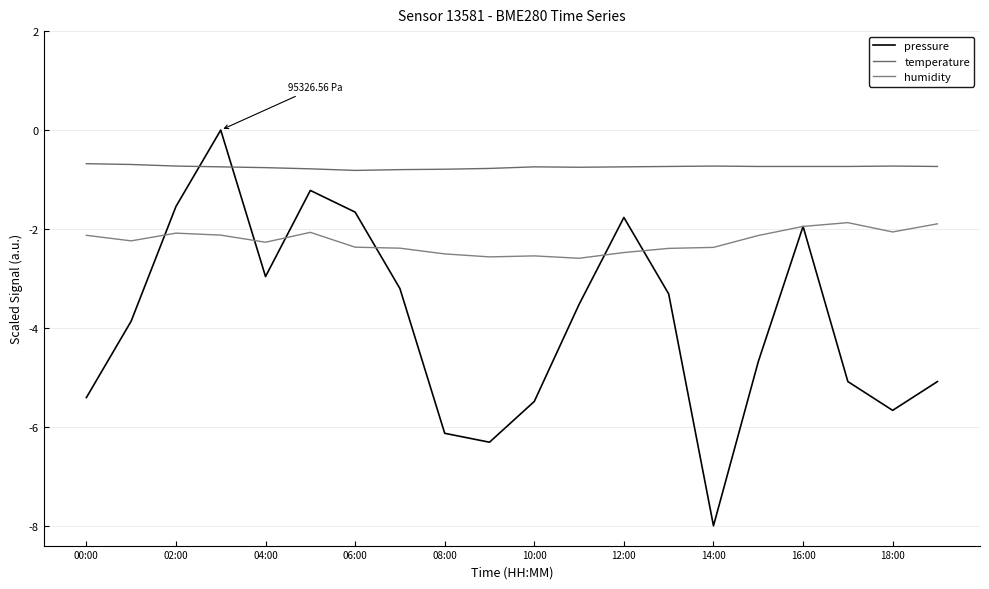

What is the label of the 1st point from the left?

00:00